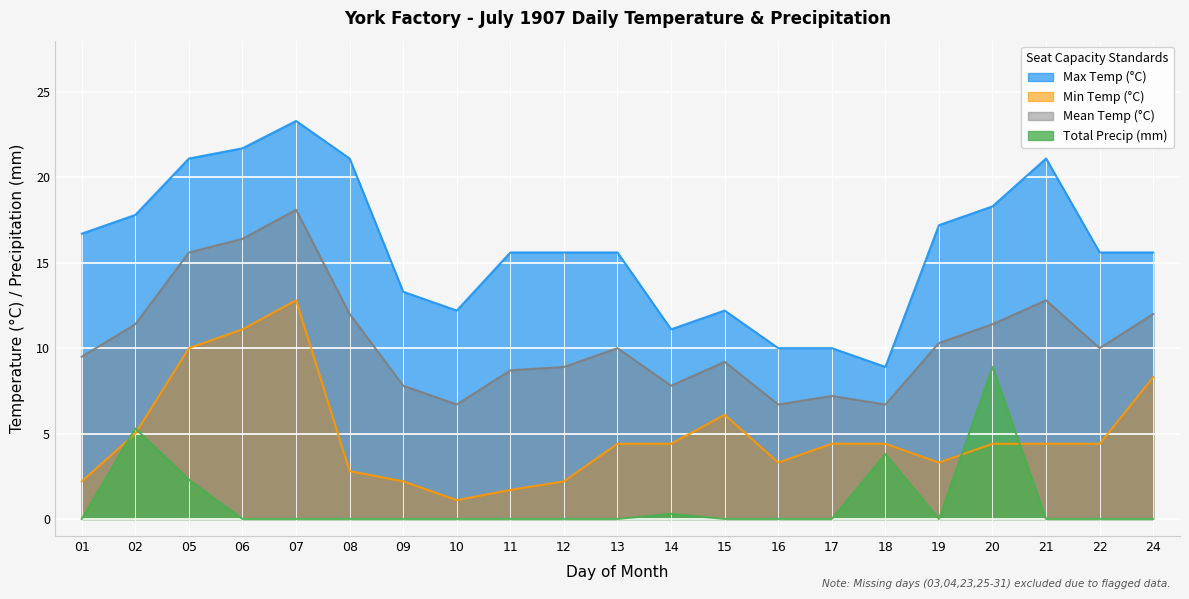

In Total Precip (mm), how many points are higher than both neighbors (excluding endpoints)?

4